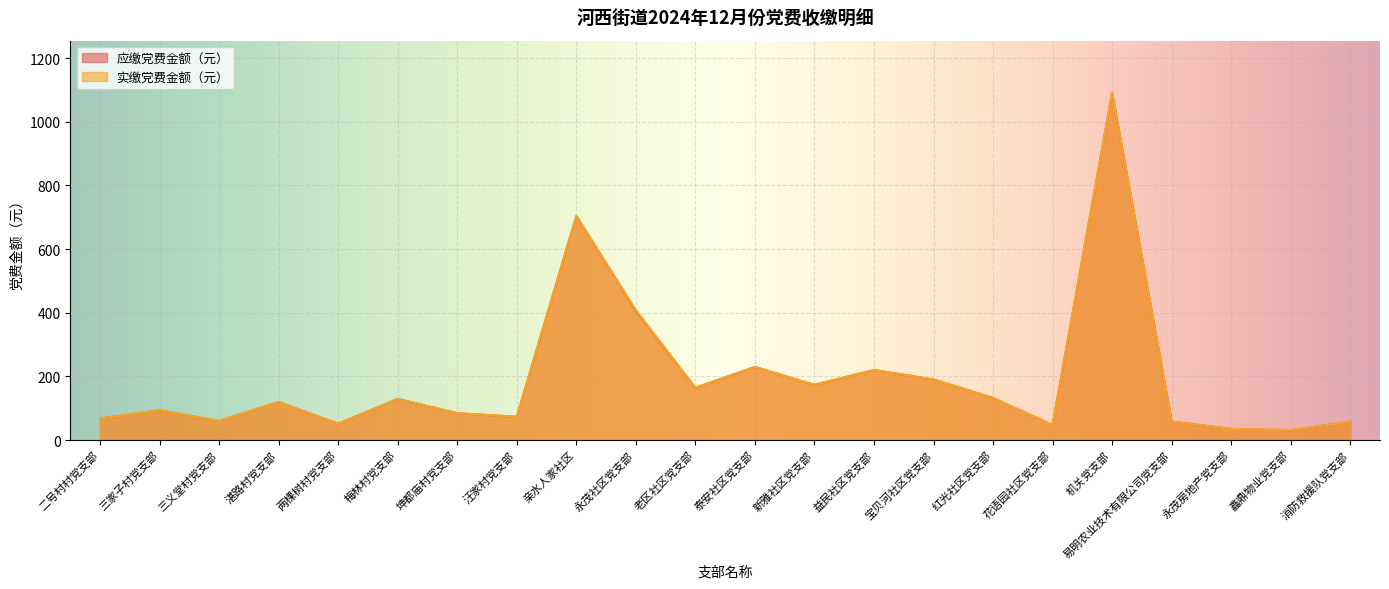

Reading left to right, list all the values displayed in this chart.

应缴党费金额（元）: 67.6	93.9	59.8	119.6	51.3	129.2	84.3	73.2	704.0	405.8	164.3	229.7	173.4	220.0	190.3	132.2	47.0	1091.2	58.1	35.0	31.2	57.6
实缴党费金额（元）: 67.6	93.9	59.8	119.6	51.3	129.2	84.3	73.2	704.0	408.3	164.3	229.7	173.4	220.0	190.3	132.2	47.0	1091.2	58.1	35.0	31.2	57.6